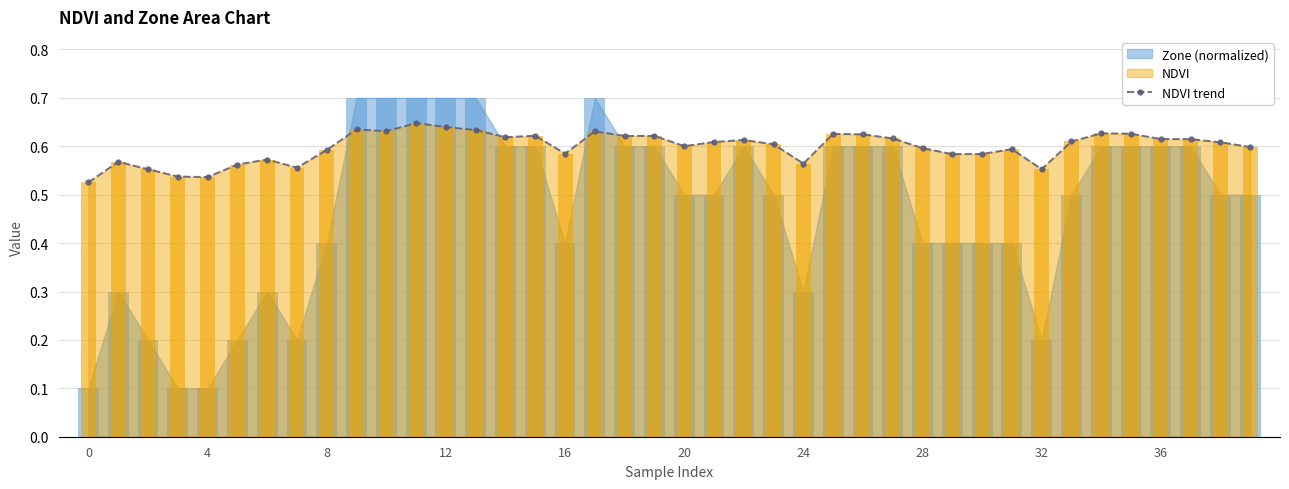

What is the value of the 19th bar from the left?

0.6